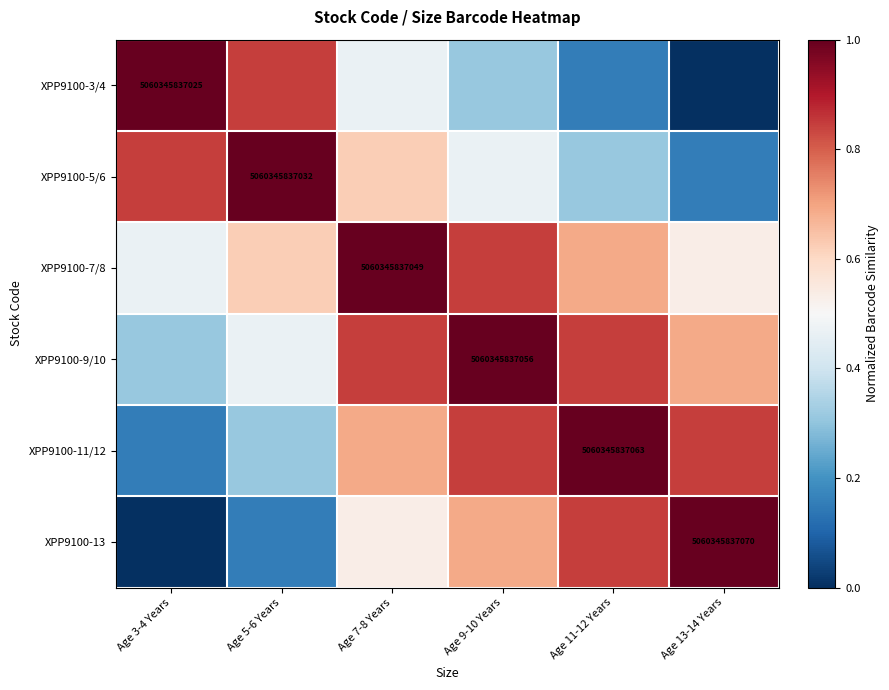

The XPP9100-5/6 series shows 0.3 at Age 11-12 Years. True or false?

True